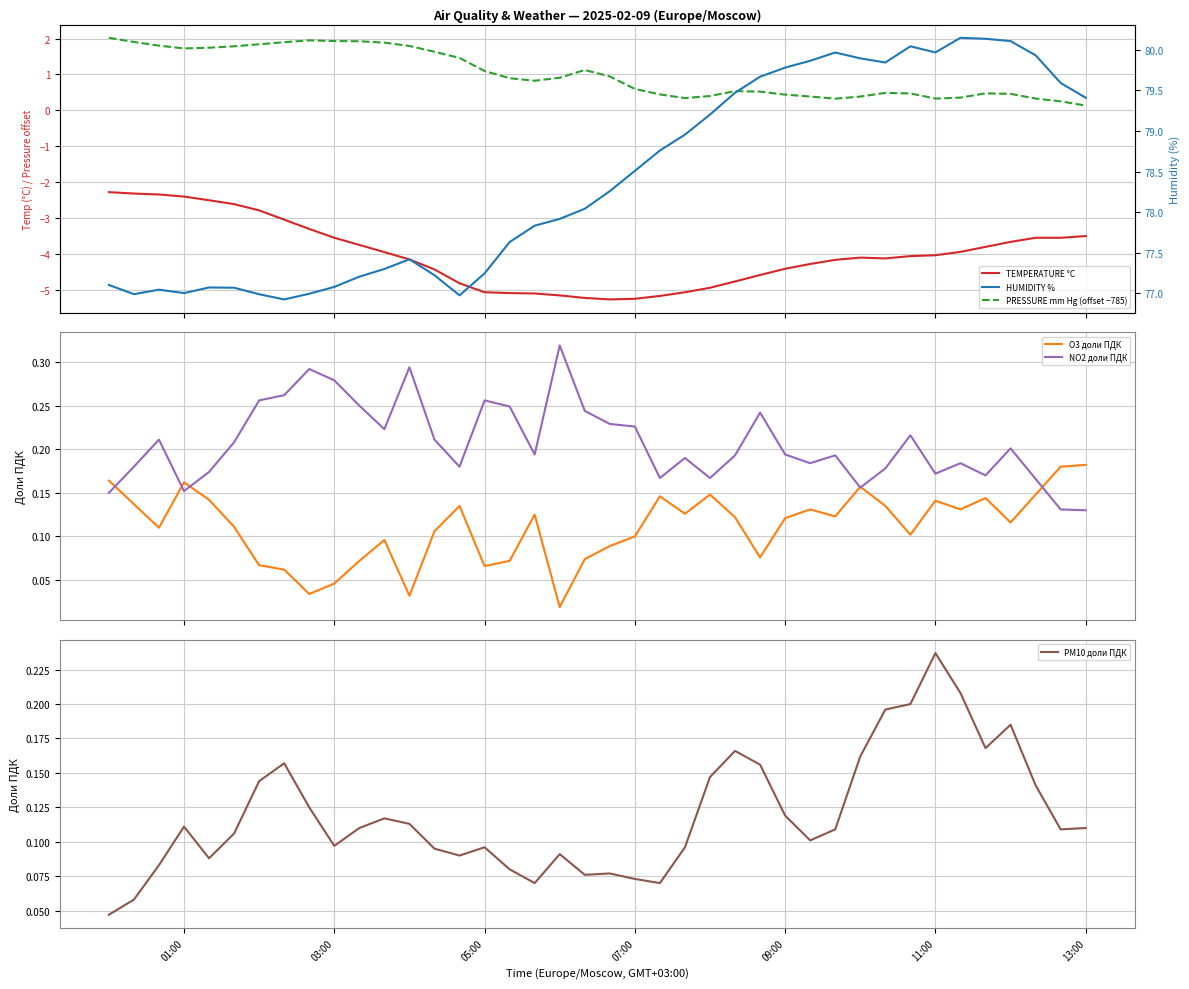

True or false: PM10 доли ПДК and PRESSURE mm Hg (offset −785) cross at least once.

False